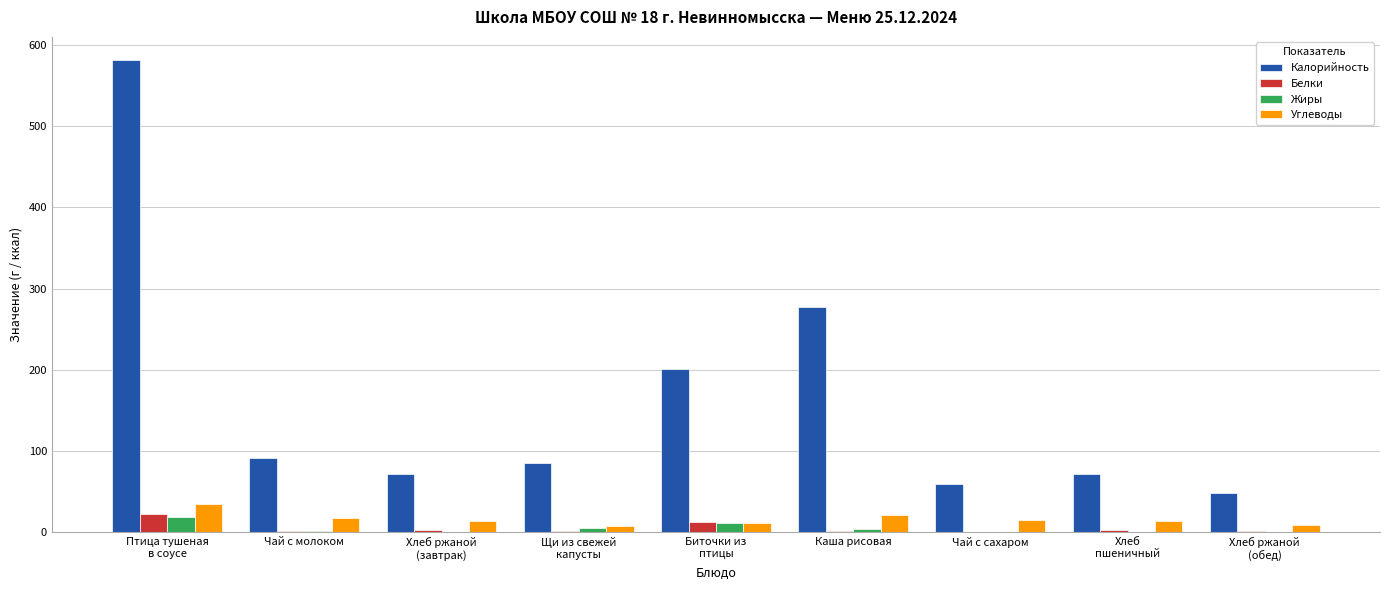

Is the value of Белки at Биточки из
птицы greater than the value of Жиры at Хлеб
пшеничный?

Yes